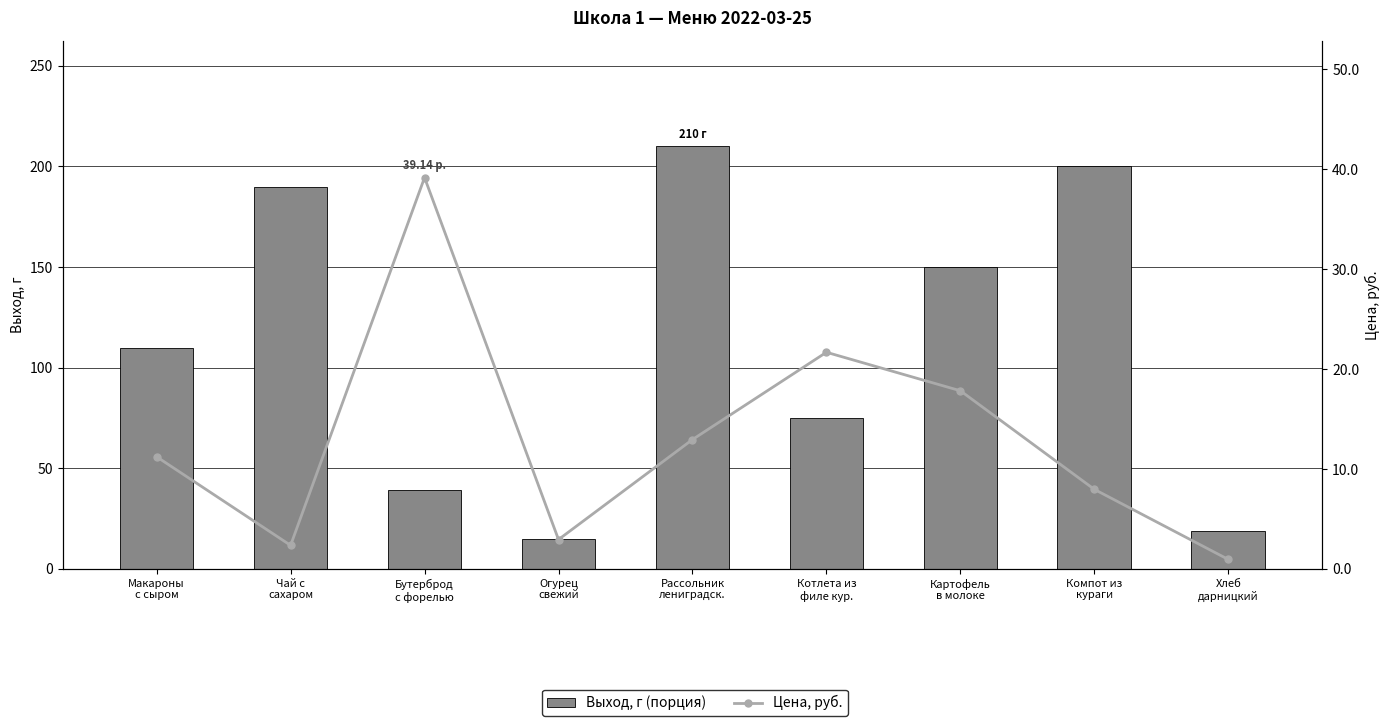

At Рассольник
лениградск., list the series in order from largest to smallest.

Выход, г (порция), Цена, руб.